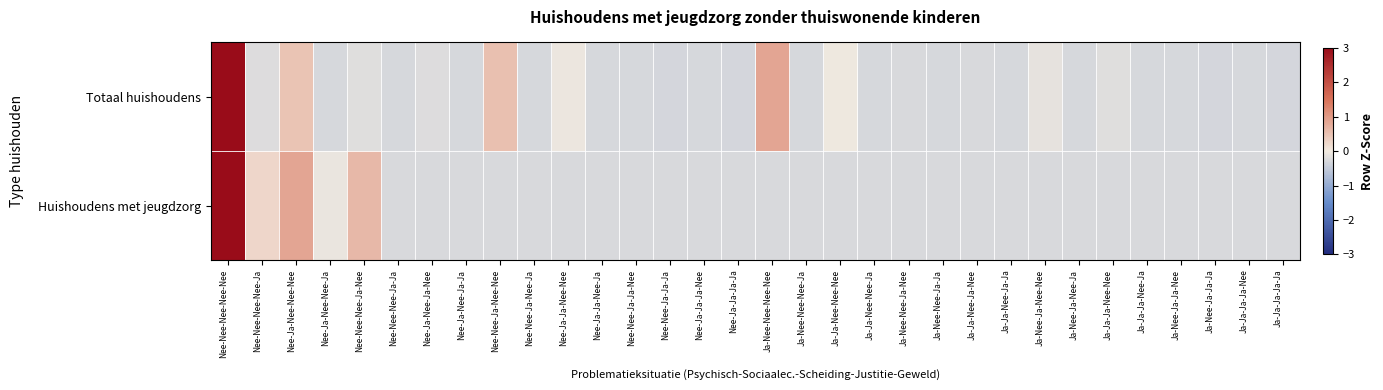

How many categories are shown in the chart?

32